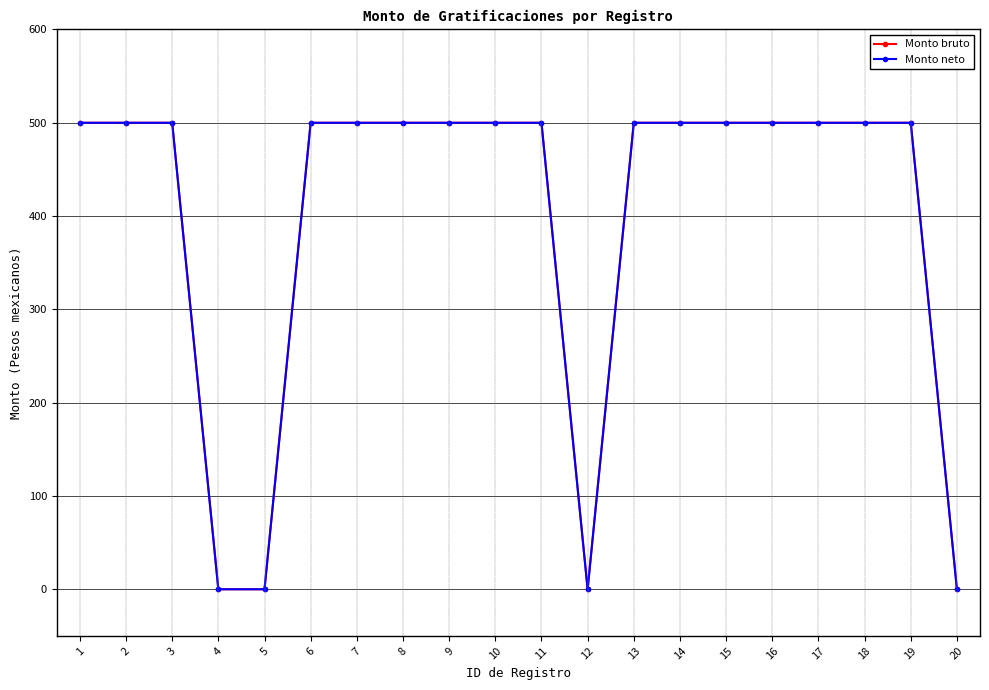

True or false: Monto bruto has a value of 174 at 14.

False